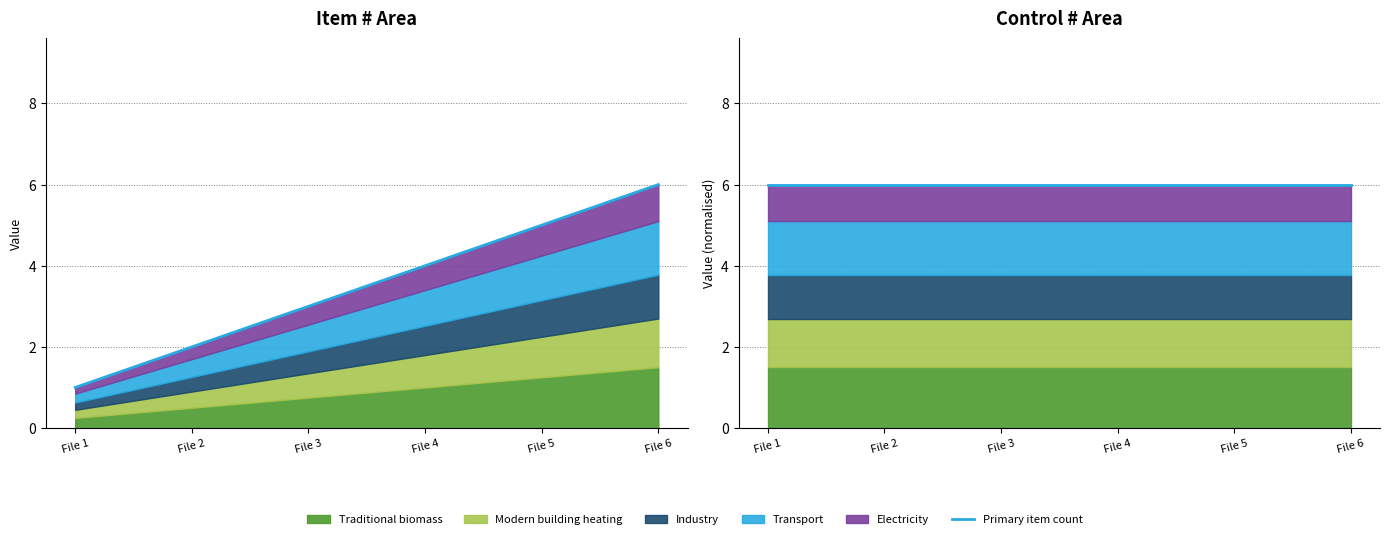

What is the smallest value displayed?

1